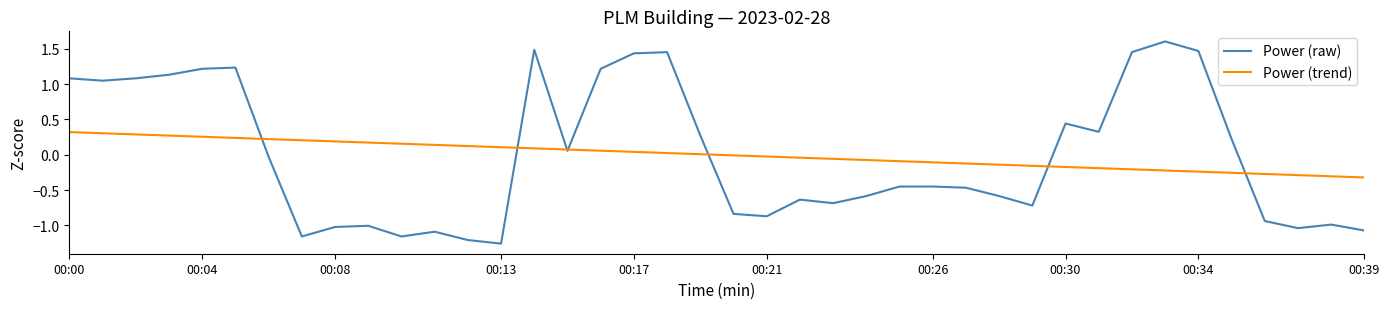

List the series in order of their peak value, highest first.

Power (raw), Power (trend)